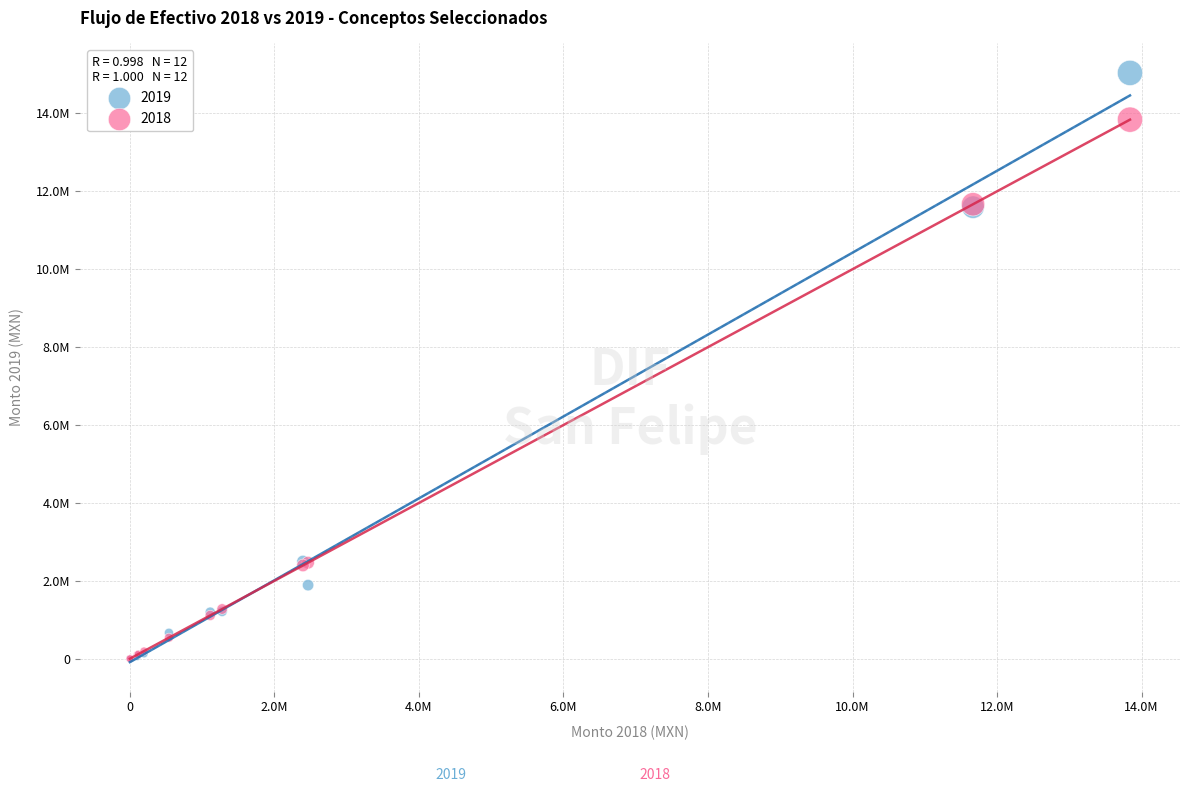

What are all the series names shown in the legend?

2019, 2018